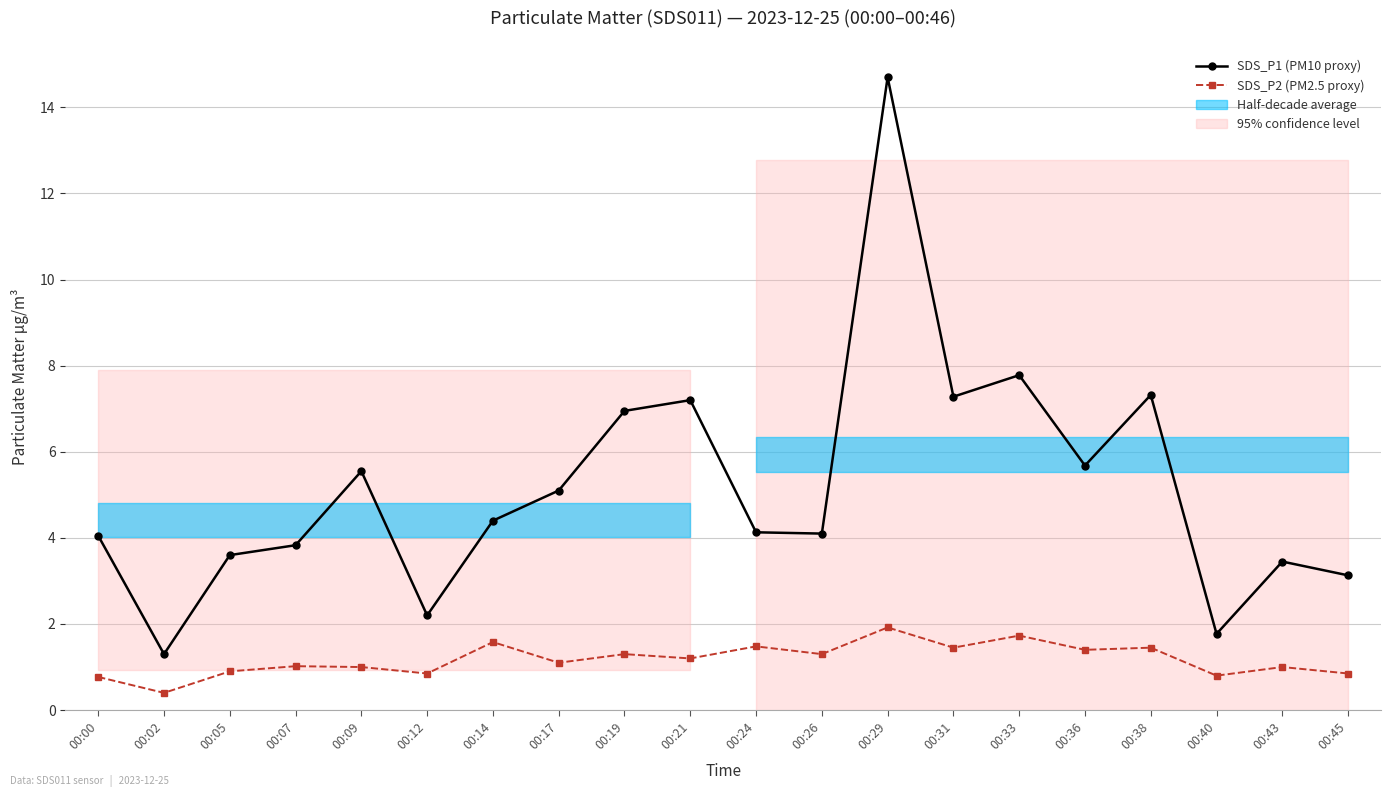

Where is the first local maximum for SDS_P2 (PM2.5 proxy)?

00:07